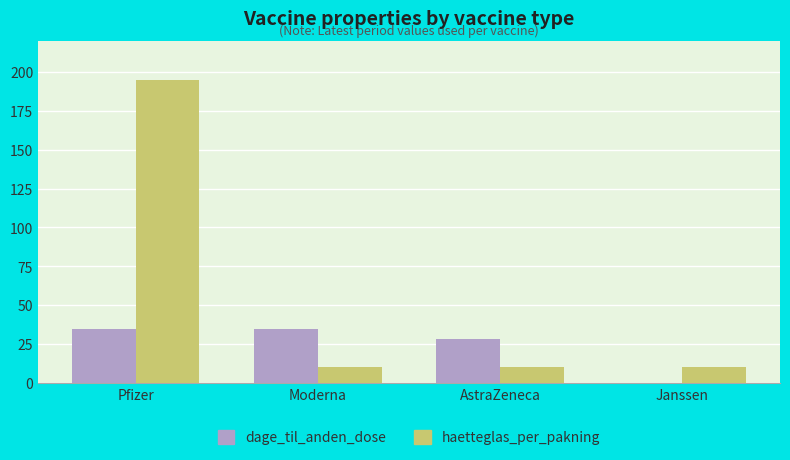

What is the total value across all series at Moderna?

45